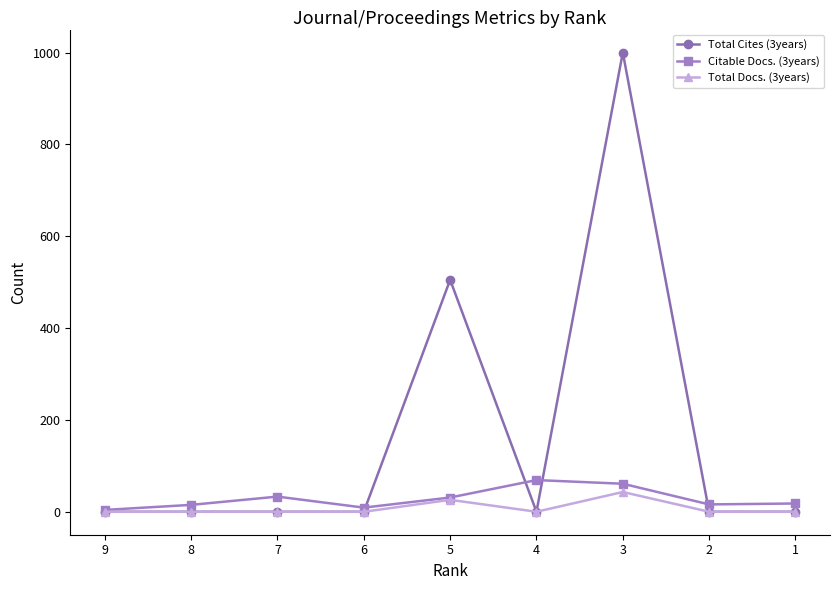

Which series has the largest range (max minus min)?

Total Cites (3years)